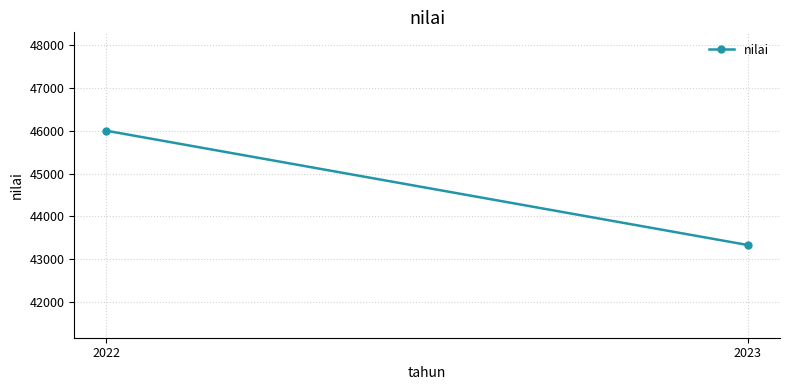

What is the change in value from 2022 to 2023?

-2672